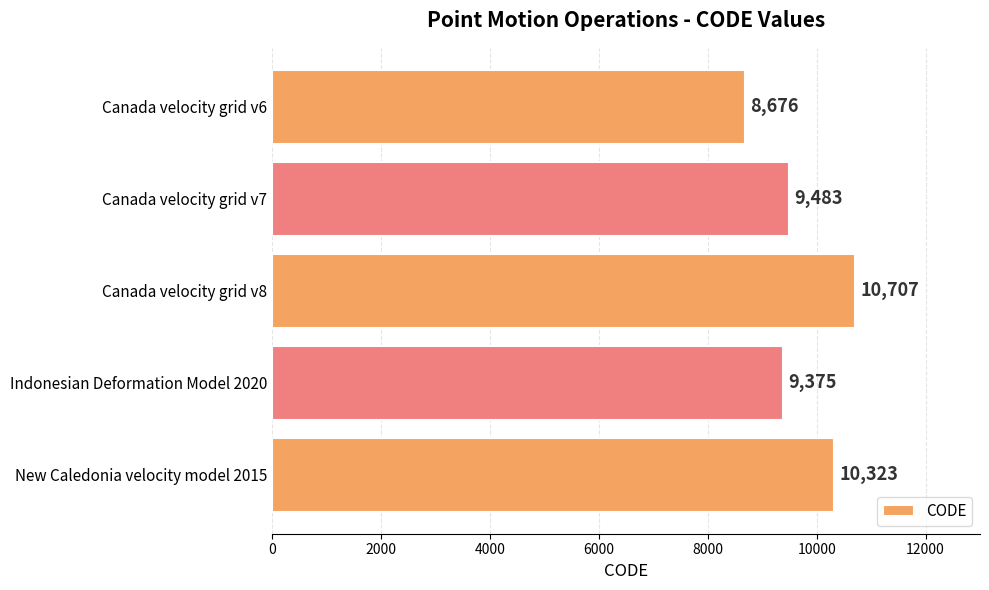

What is the change in value from Canada velocity grid v8 to Indonesian Deformation Model 2020?

-1332